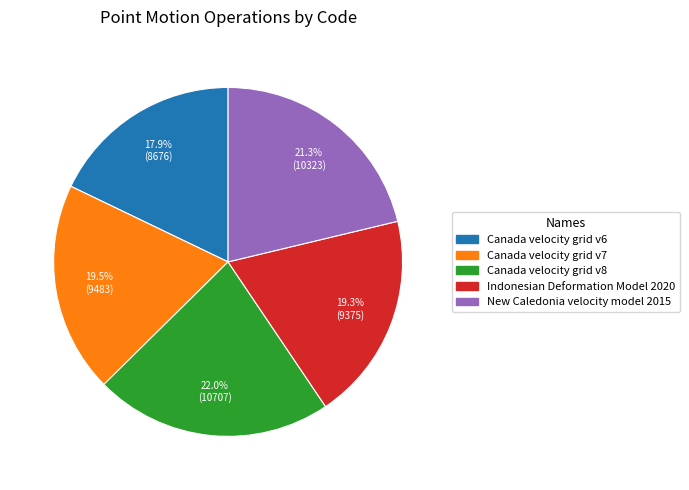

To the nearest percent, what is the difference between the largest and smallest slice percentages?

4%